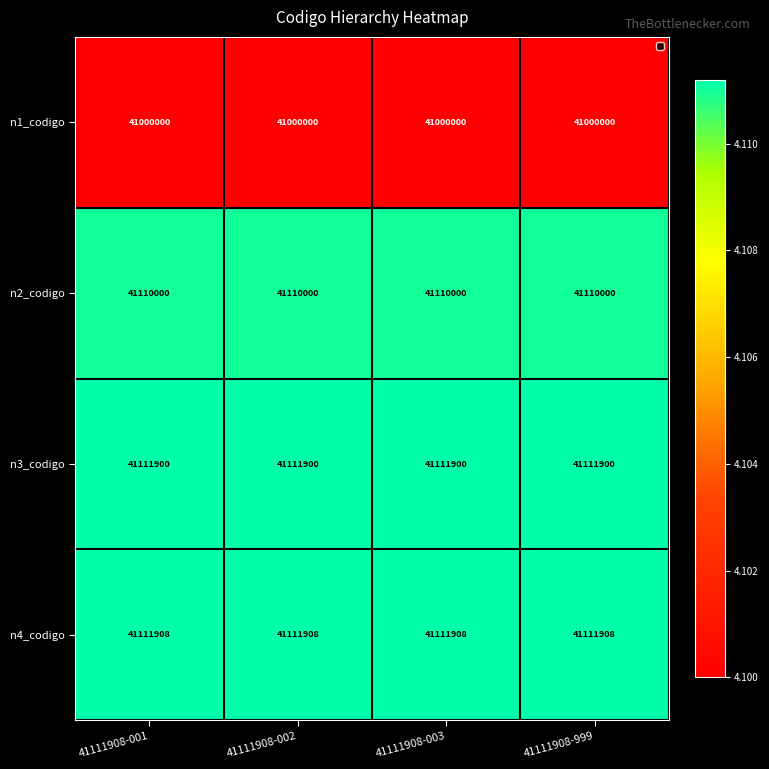

What is the average value of the n3_codigo series?

41111900